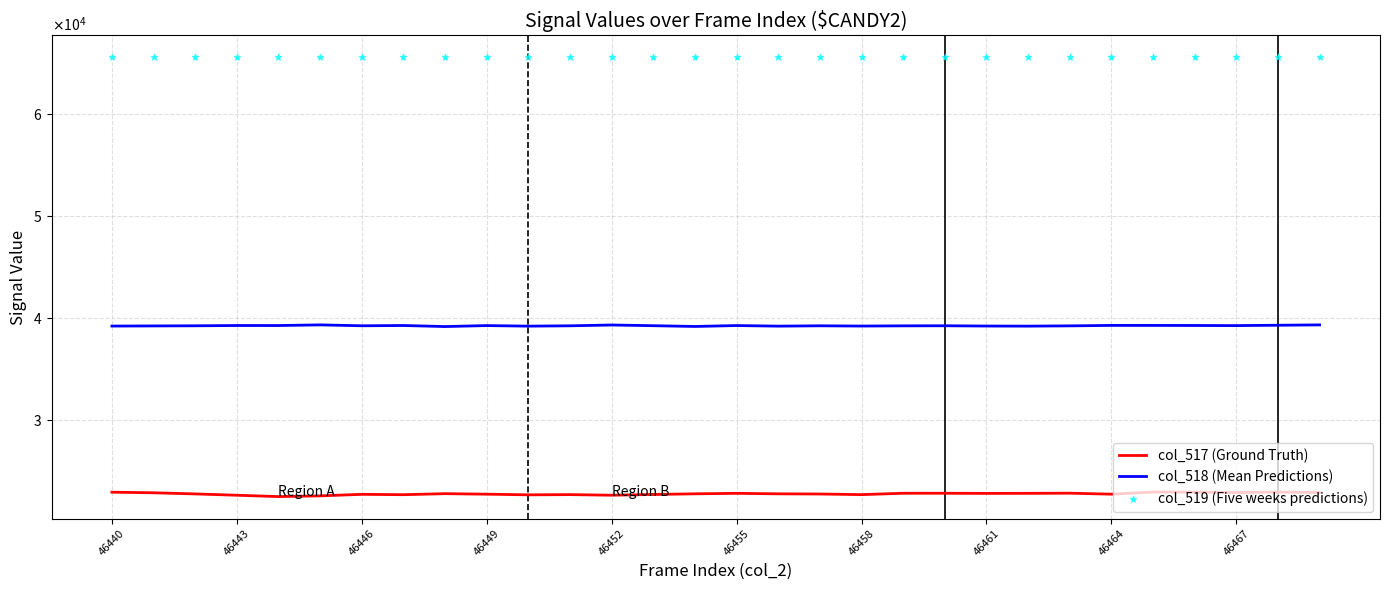

Which series has the widest spread of Y values?

col_517 (Ground Truth)